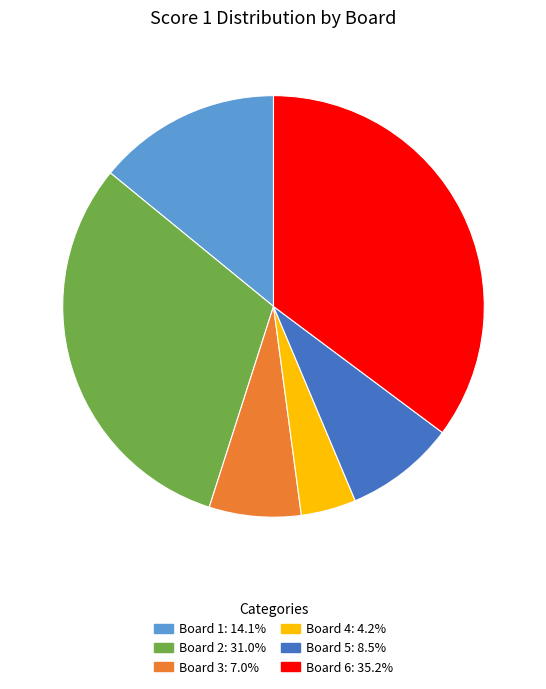

Do Board 5 and Board 2 together represent more than half of the pie?

No